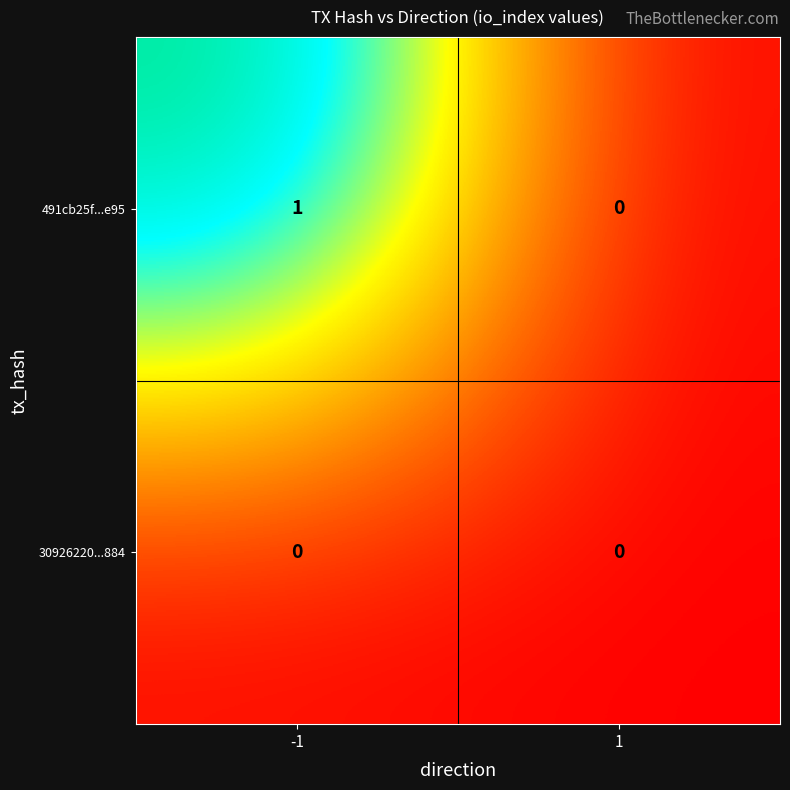

Is it true that 30926220...884 equals 0 at -1?

True